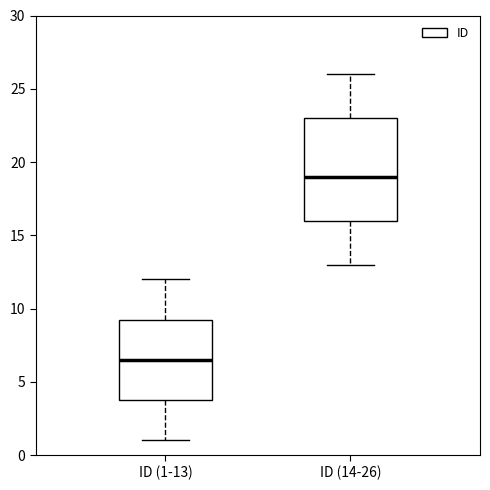

Reading left to right, read every box against the y-axis: the position of its median line, the range the box covers, and the ends of its whiskers. The values are not printed on the chart, so give them approximately, as read against the axis.

ID (1-13): median 6.5, box 4.0 to 9.5, whiskers 1.0 to 12.0
ID (14-26): median 19.0, box 16.0 to 23.0, whiskers 13.0 to 26.0